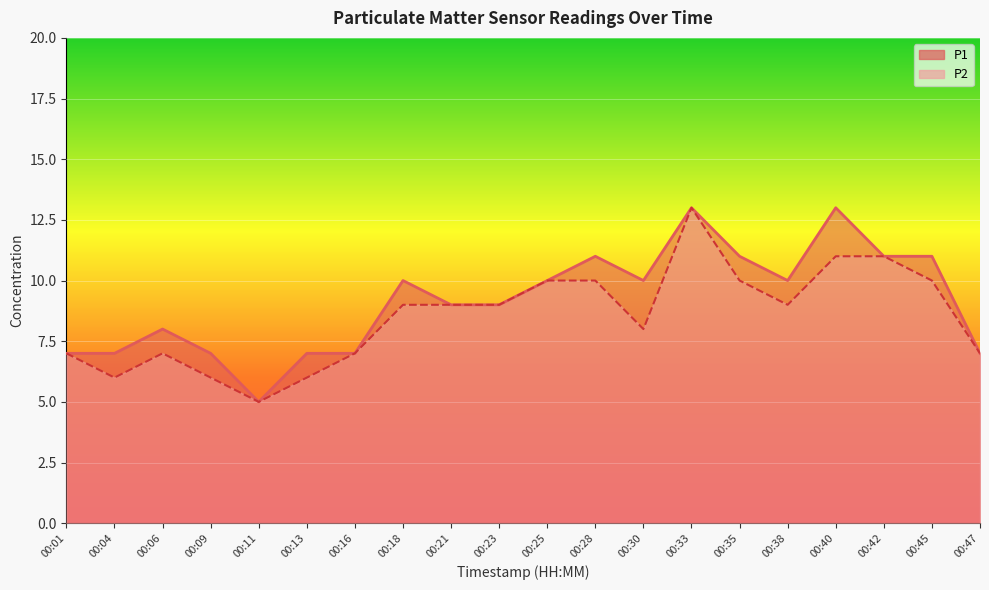

Reading left to right, extract all data points from this chart.

P1: 00:01=7	00:04=7	00:06=8	00:09=7	00:11=5	00:13=7	00:16=7	00:18=10	00:21=9	00:23=9	00:25=10	00:28=11	00:30=10	00:33=13	00:35=11	00:38=10	00:40=13	00:42=11	00:45=11	00:47=7
P2: 00:01=7	00:04=6	00:06=7	00:09=6	00:11=5	00:13=6	00:16=7	00:18=9	00:21=9	00:23=9	00:25=10	00:28=10	00:30=8	00:33=13	00:35=10	00:38=9	00:40=11	00:42=11	00:45=10	00:47=7